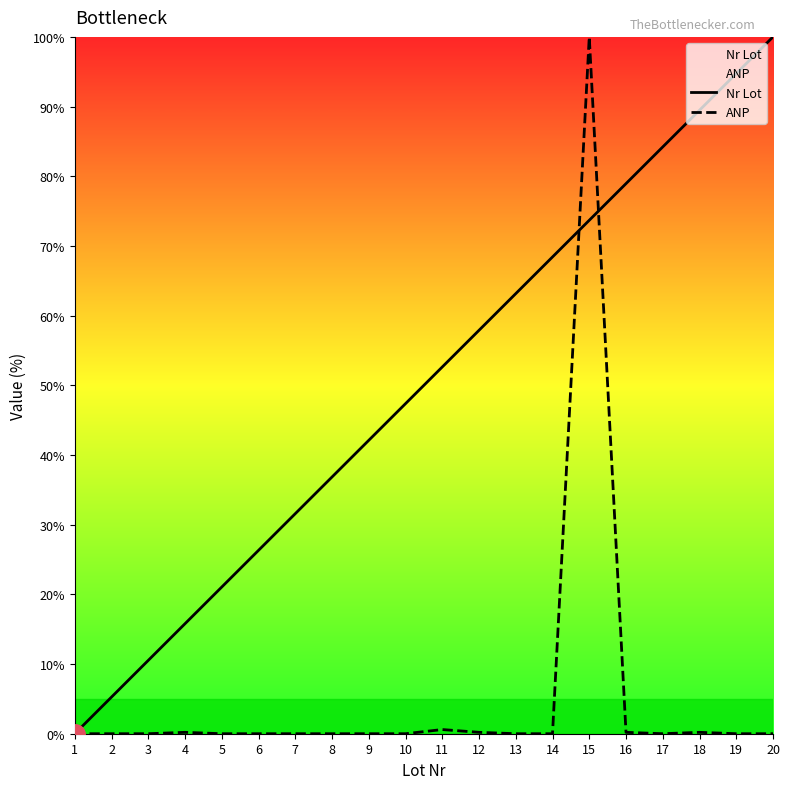

What is the difference between the maximum and second lowest values in the Nr Lot series?

94.7